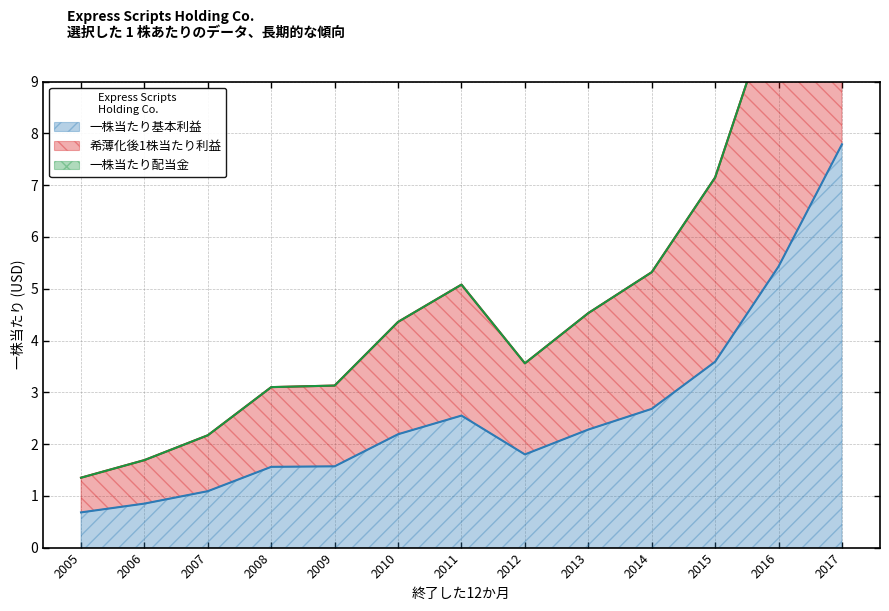

True or false: 希薄化後1株当たり利益 has a value of 3.1 at 2009.

True